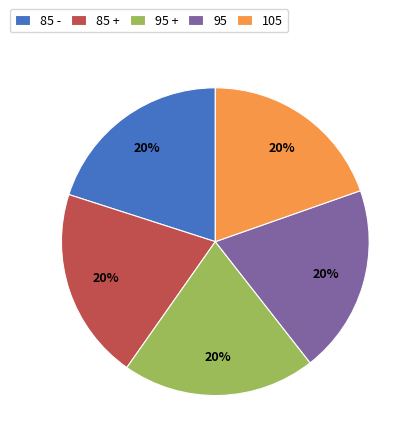

Is the sum of 95 and 85 + greater than half?

No